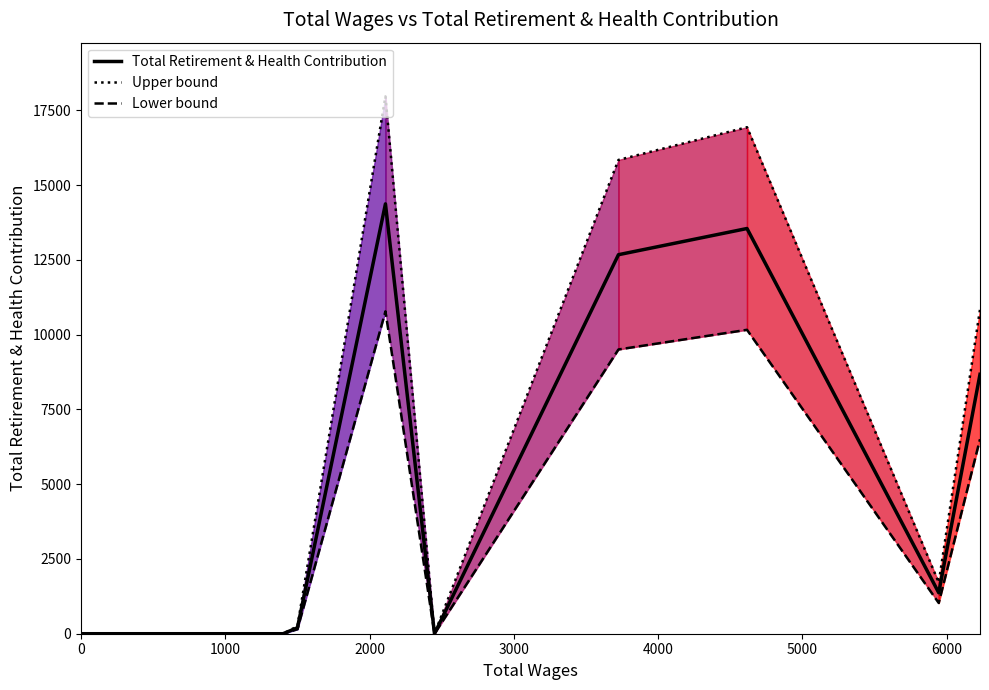

The value of Upper bound at 6000 is 7362.2. True or false?

False